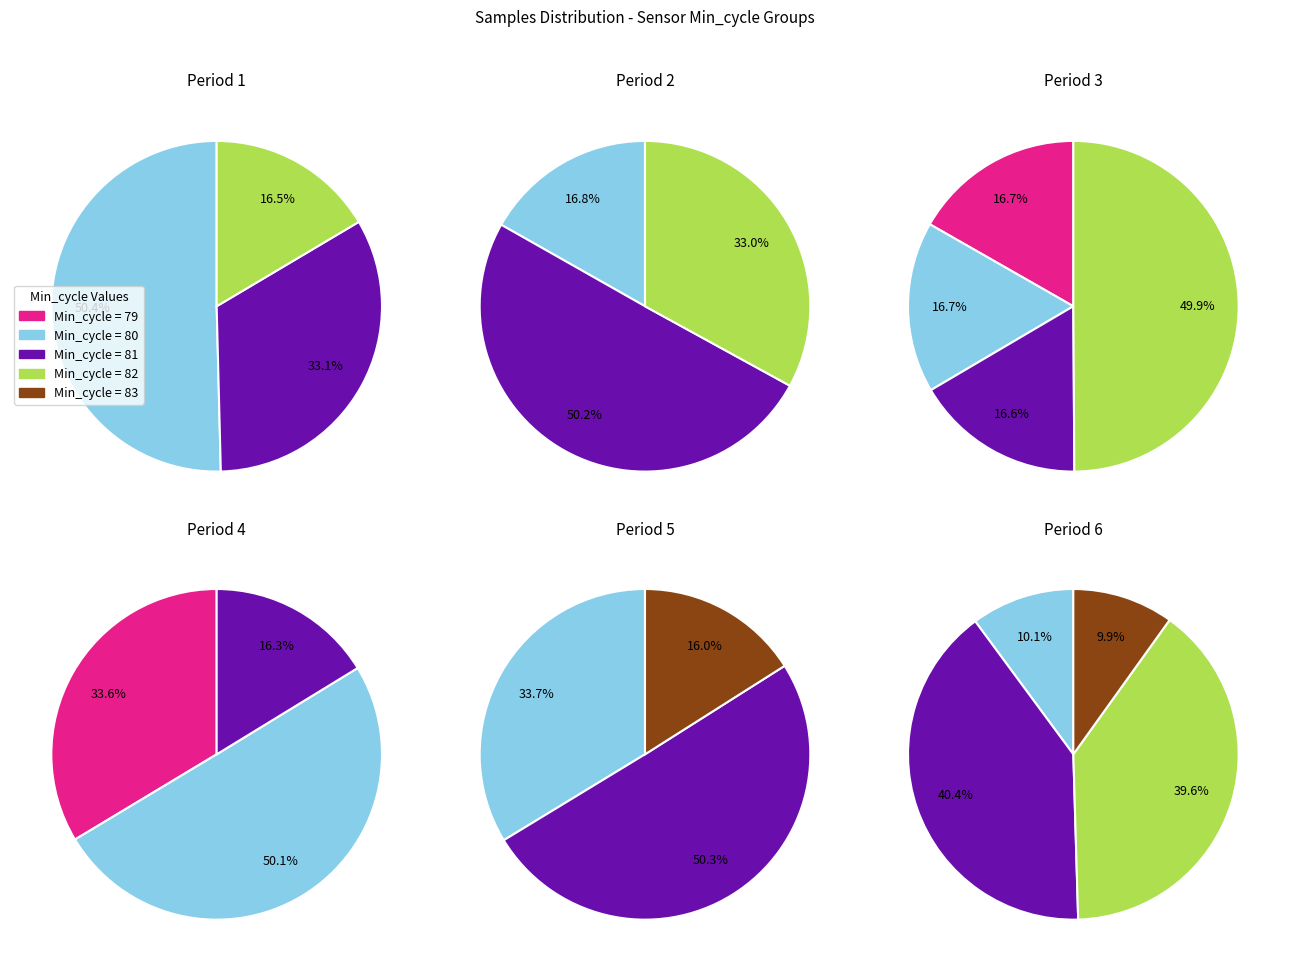

What is the smallest slice in the pie chart?

17